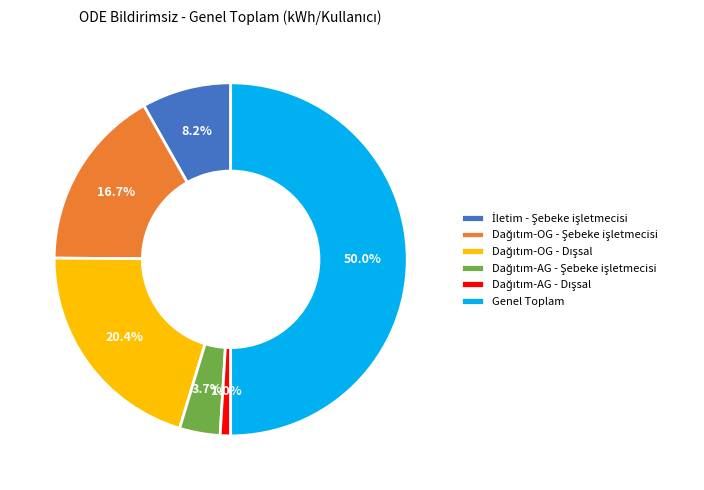

Which category has the biggest portion of the pie?

Genel Toplam